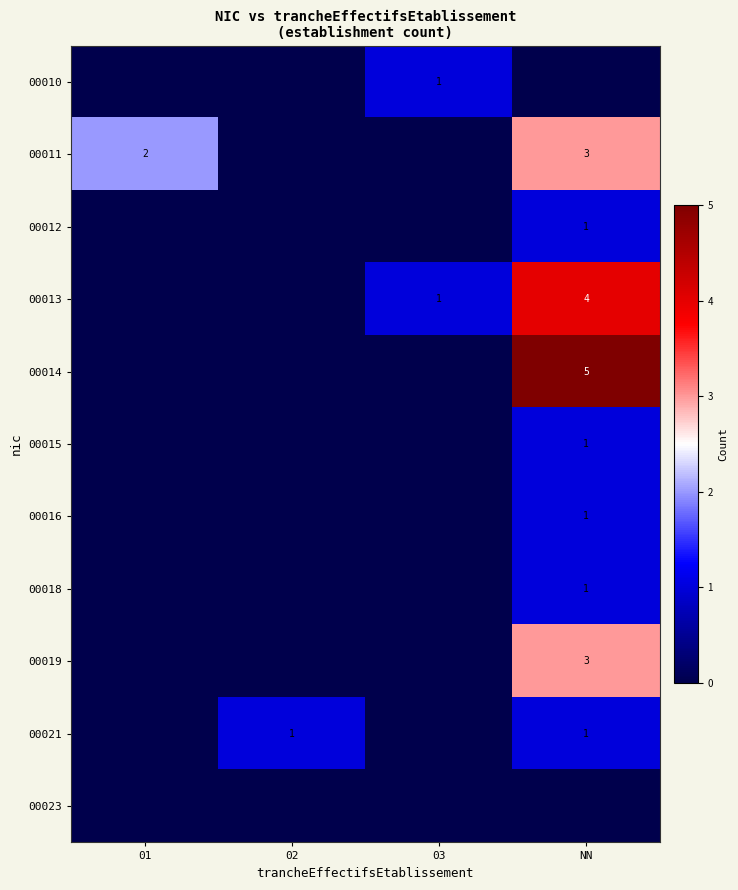

Is it true that 00010 equals 1 at 03?

True